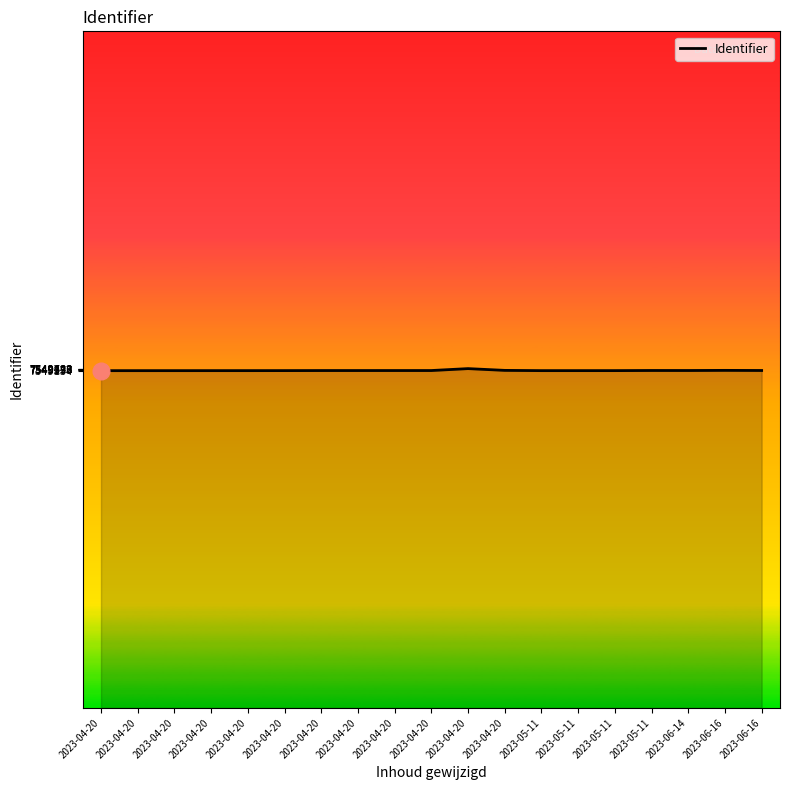

What is the label of the 8th point from the left?

2023-04-20